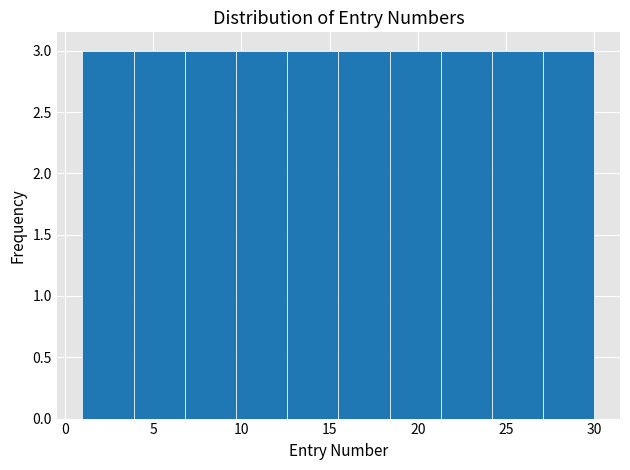

Reading left to right, transcribe this chart: for each bar, give the range it covers on the x-axis and its height. Neither the bar edges nor the heights are printed on the chart, so give them approximately, as read against the axes.

1.0 to 3.9: 3
3.9 to 6.8: 3
6.8 to 9.7: 3
9.7 to 12.6: 3
12.6 to 15.5: 3
15.5 to 18.4: 3
18.4 to 21.3: 3
21.3 to 24.2: 3
24.2 to 27.1: 3
27.1 to 30.0: 3